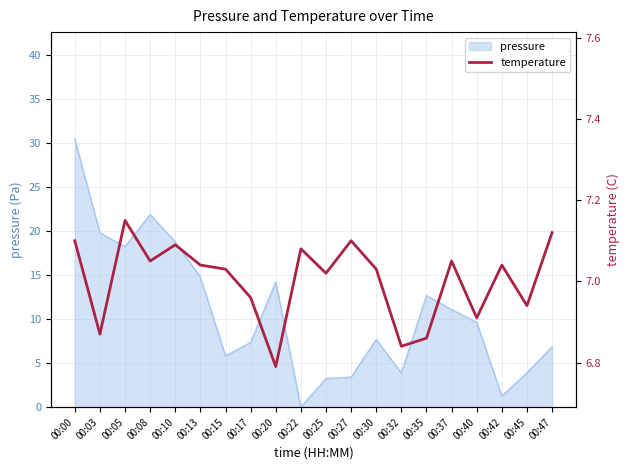

The pressure series shows 7.7 at 00:30. True or false?

True